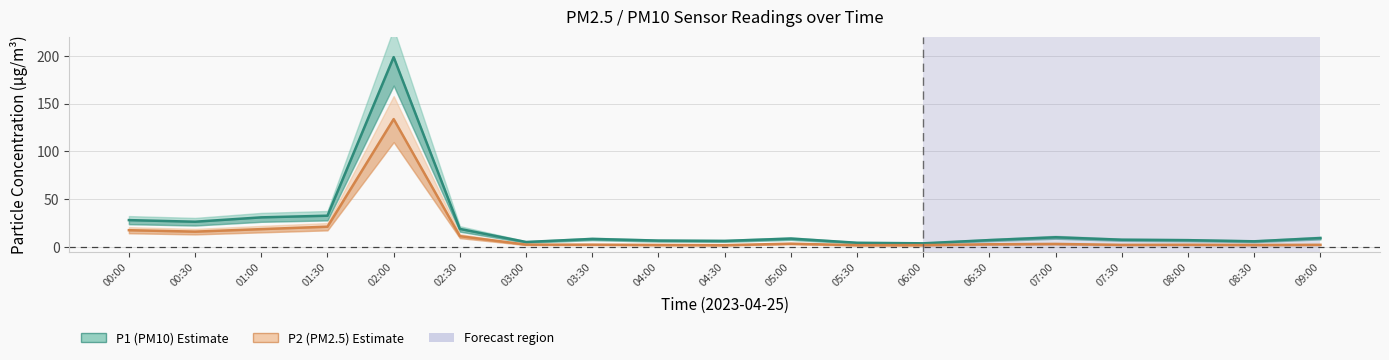

How many data points in P1 (PM10) are less than 8?

9